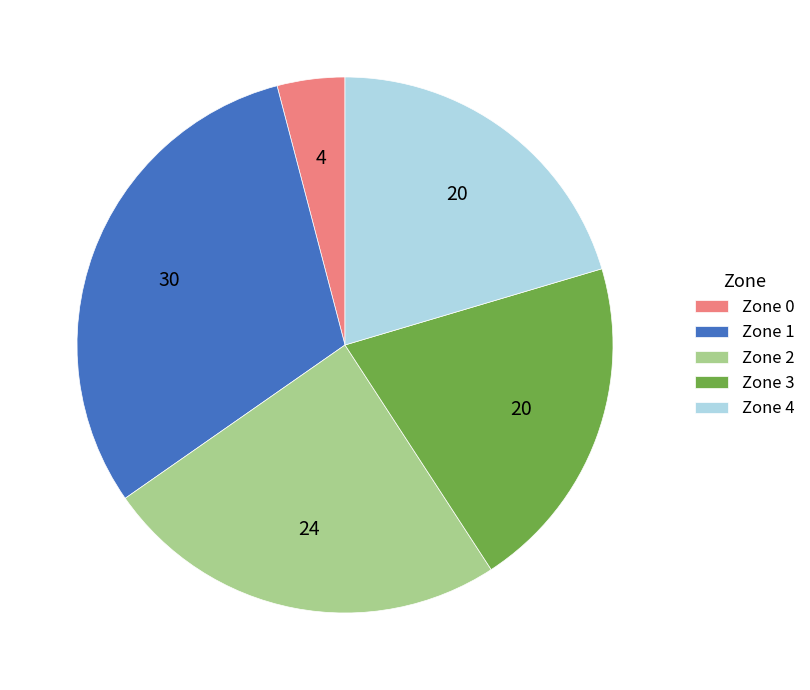

Which has a higher value, Zone 3 or Zone 0?

Zone 3